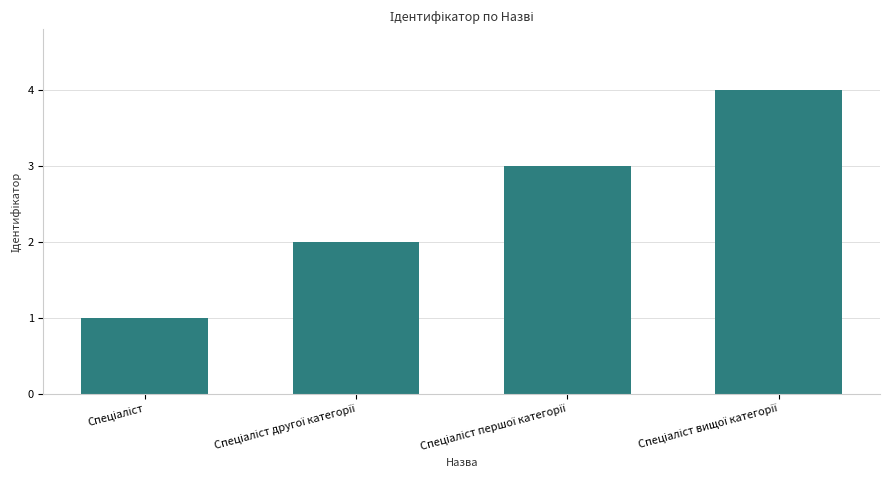

What is the difference between the maximum and minimum values?

3